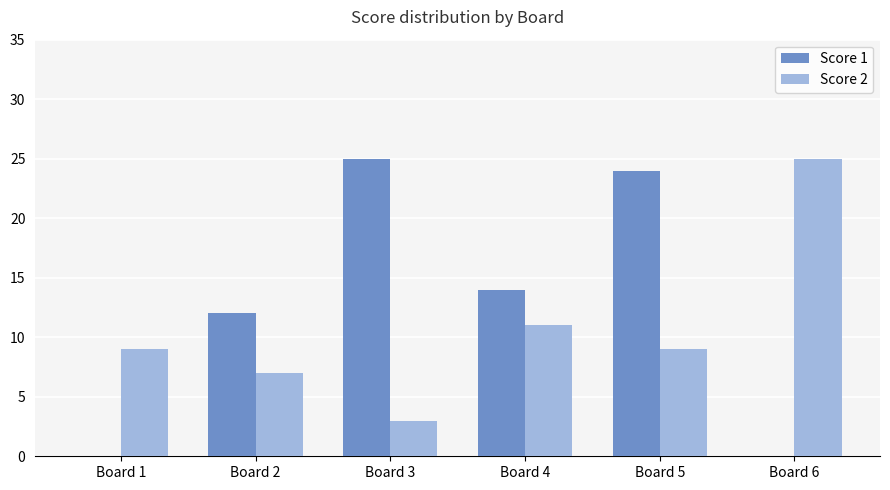

The value of Score 1 at Board 5 is 24. True or false?

True